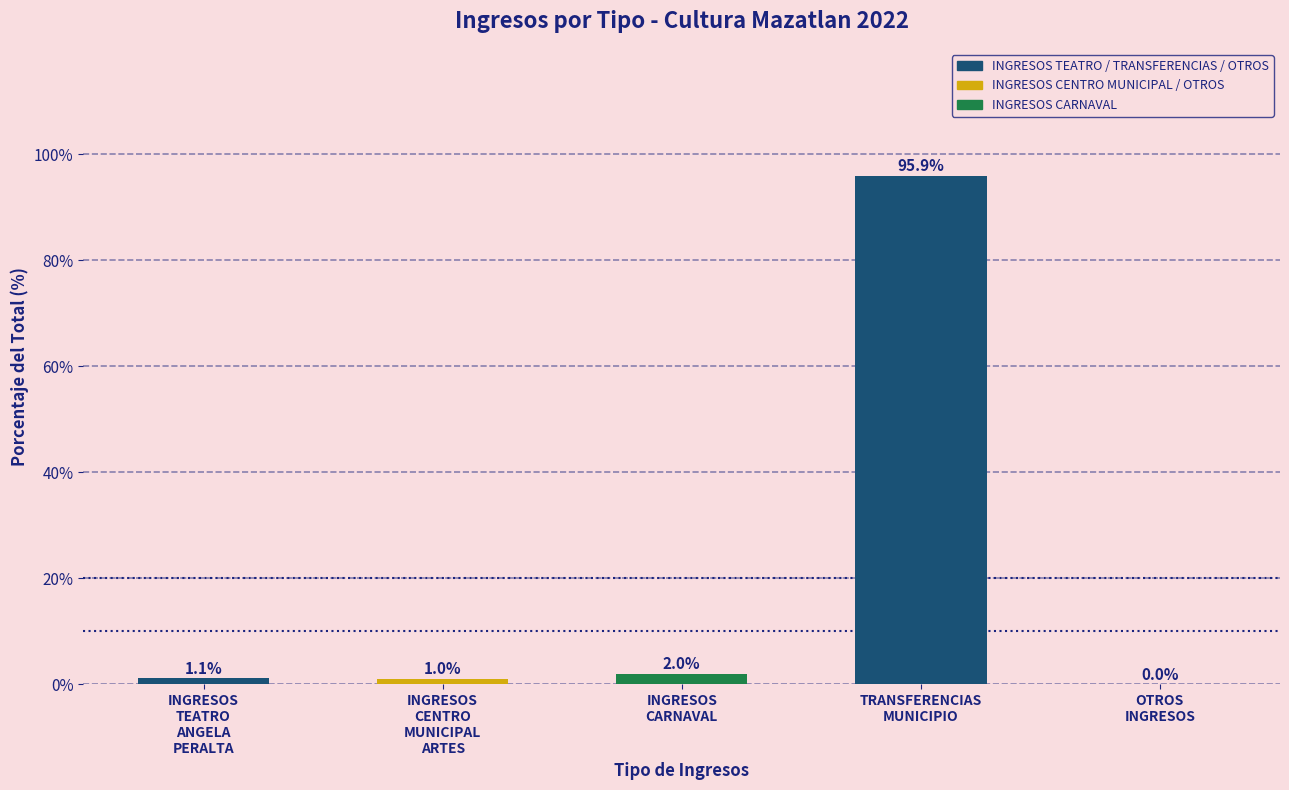

What is the sum of all values?

100.0